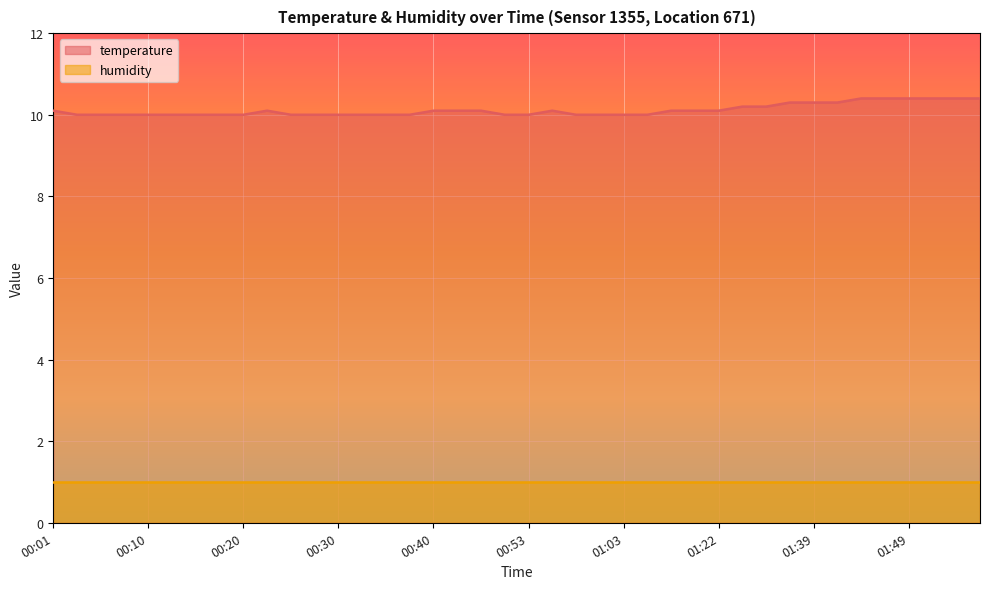

Approximately how many times larger is the value at 01:14 compared to 01:49?

1.0